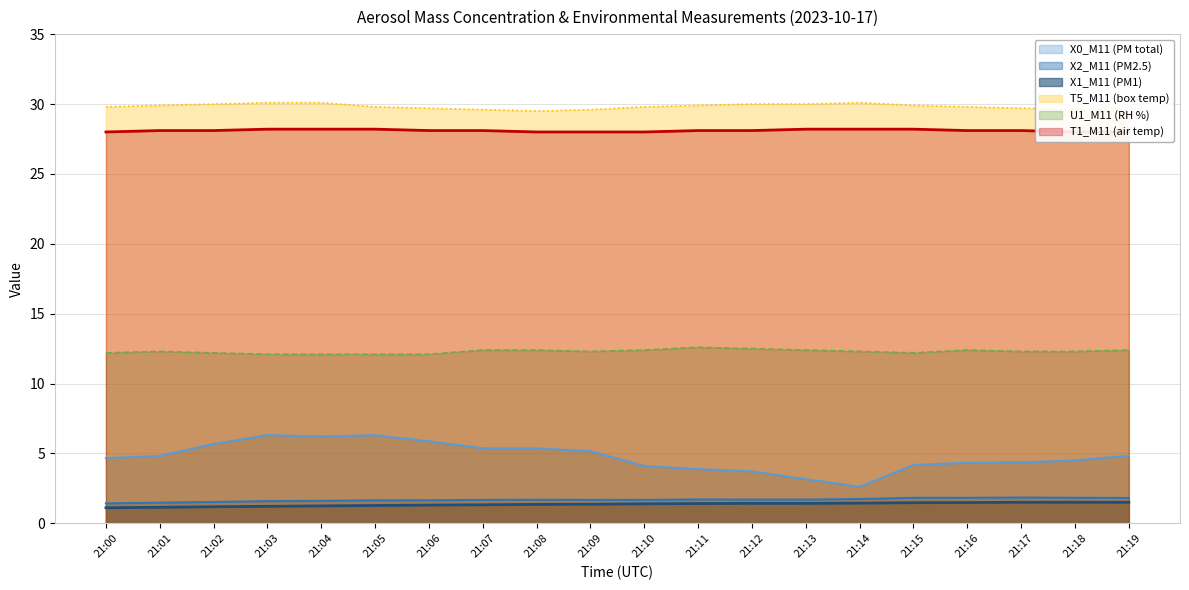

What is the highest value of the X0_M11 (PM total) series?

6.3